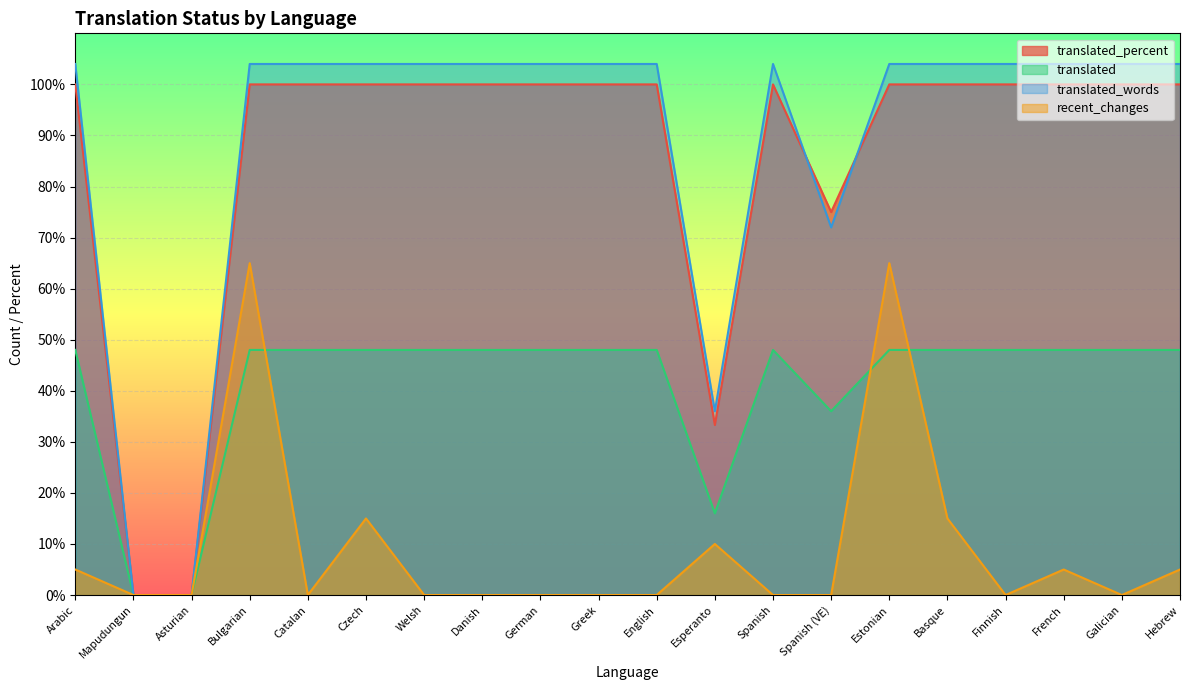

At how many categories does at least one series exceed 61?

17